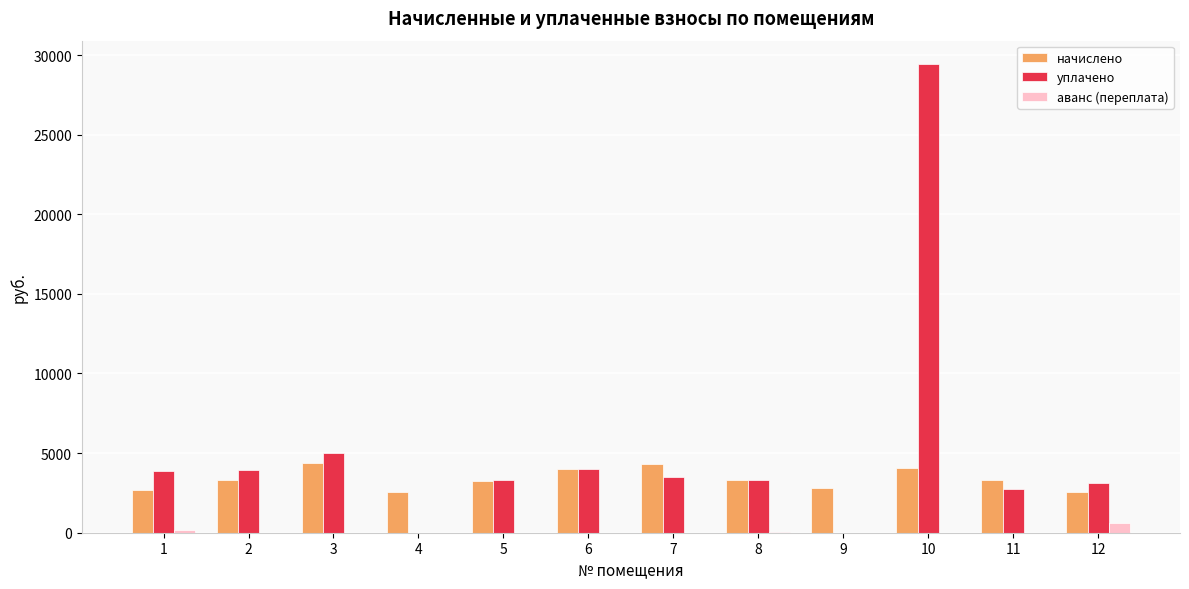

Which series has the largest range (max minus min)?

уплачено